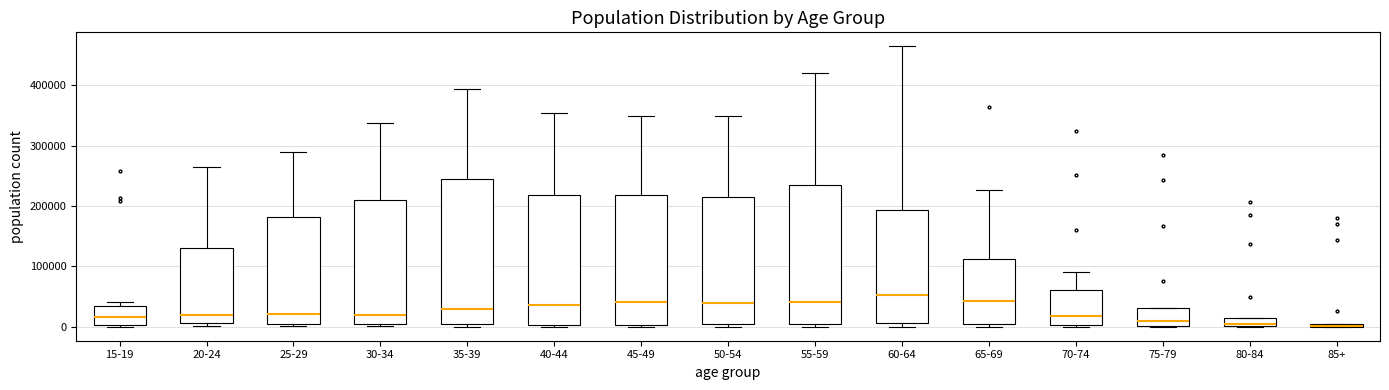

Where does the upper whisker of the box for 30-34 end on the y-axis? The values are not printed on the chart, so give them approximately, as read against the axis.

340000